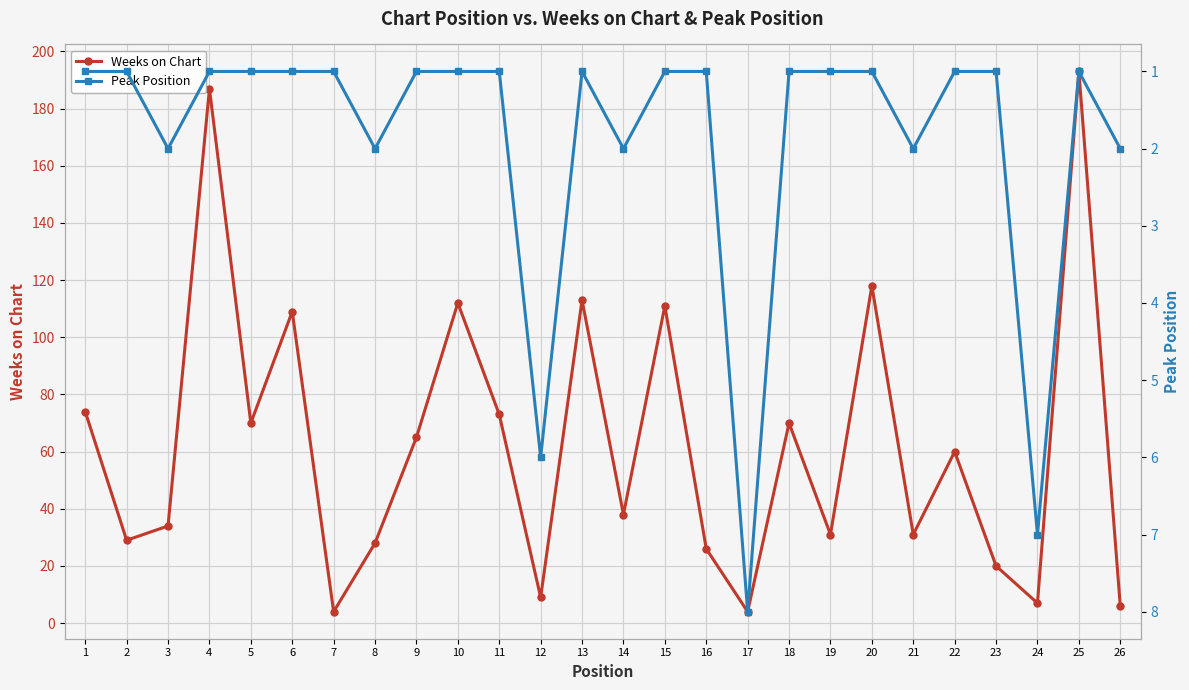

What is the difference between the highest and lowest values at 11?

72